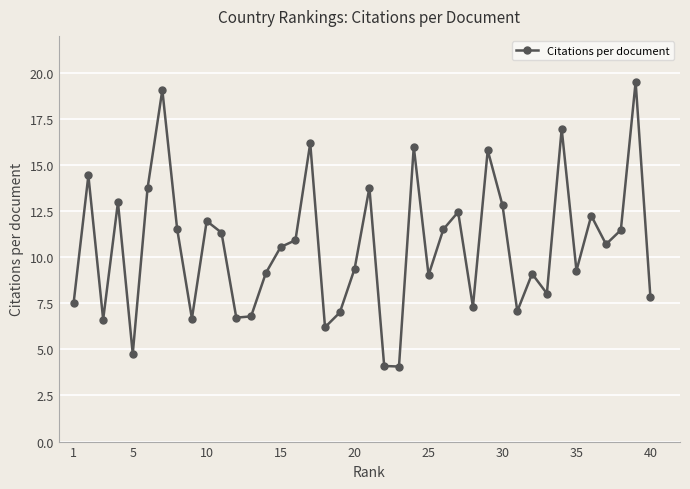

What is the value of the 8th point from the left?

11.5